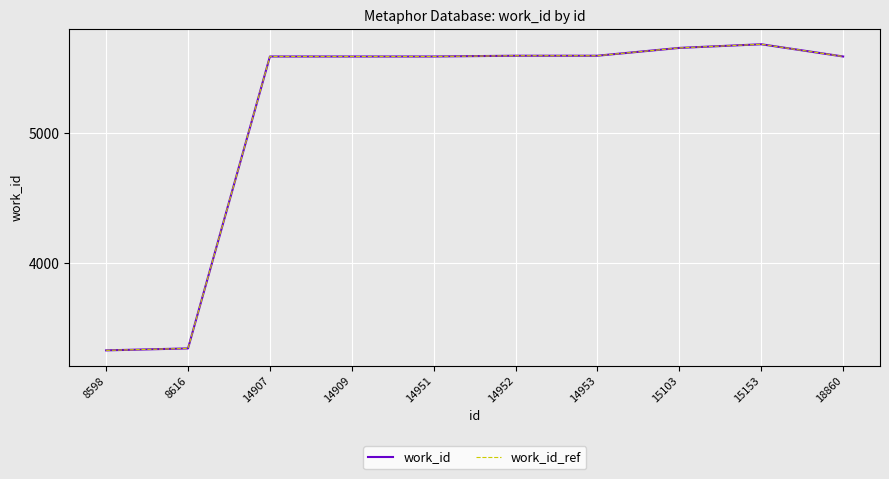

At which label does work_id first exceed 5585?

14952